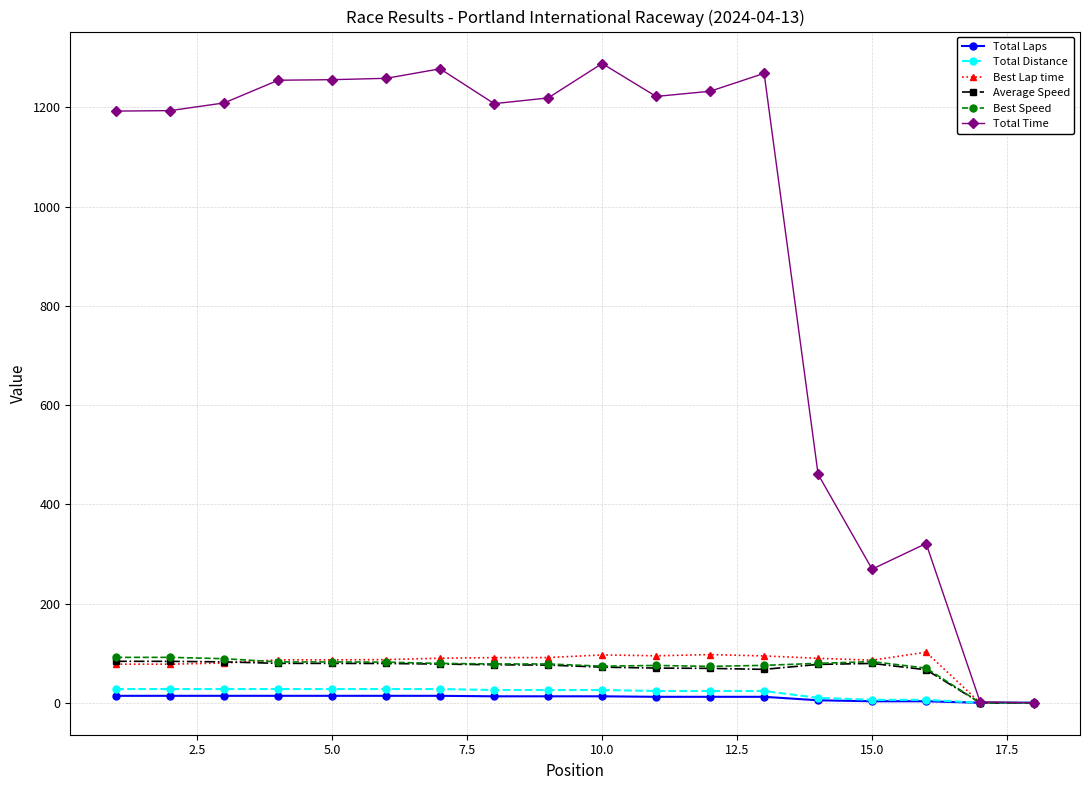

Which series has the largest range (max minus min)?

Total Time